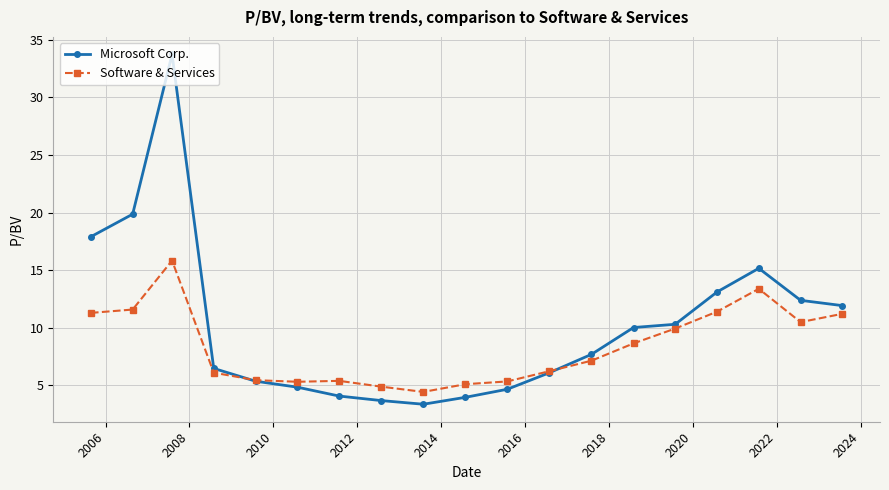

True or false: Software & Services has more than 2 interior local peaks.

True